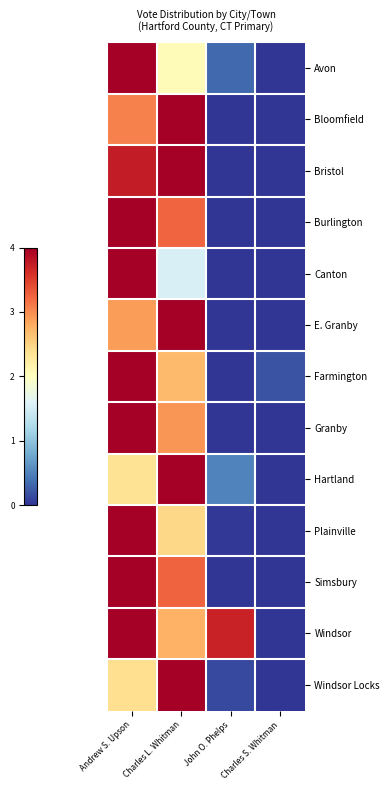

What is the difference between the highest and lowest values at Andrew S. Upson?

0.4